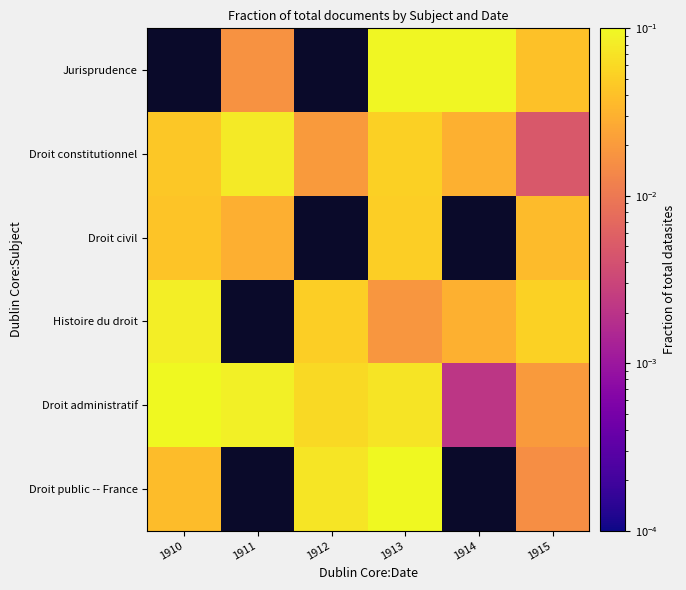

How many data points in Droit public -- France are above 0?

4